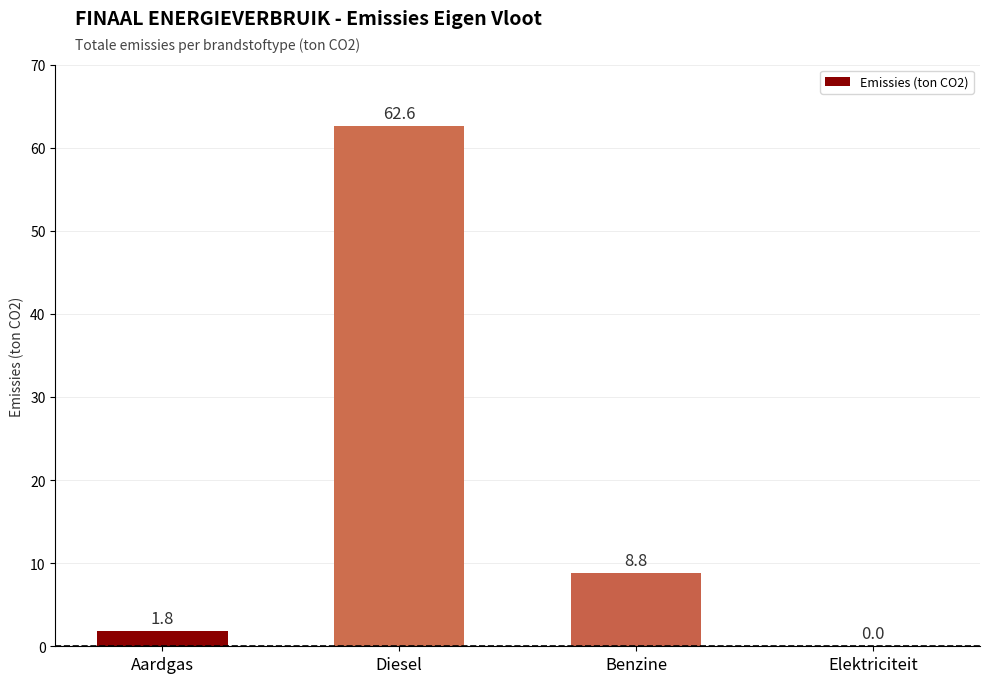

What is the difference between the values at Elektriciteit and Aardgas?

1.8